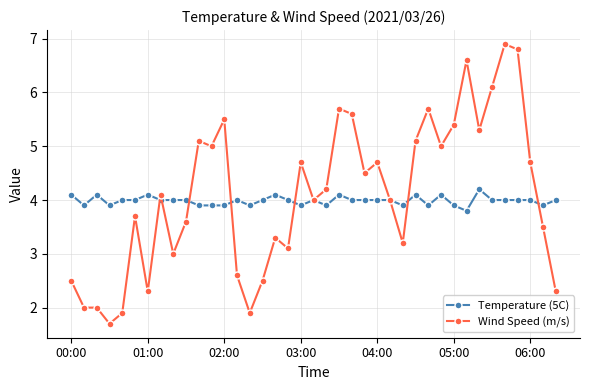

What is the greatest value displayed?

6.9